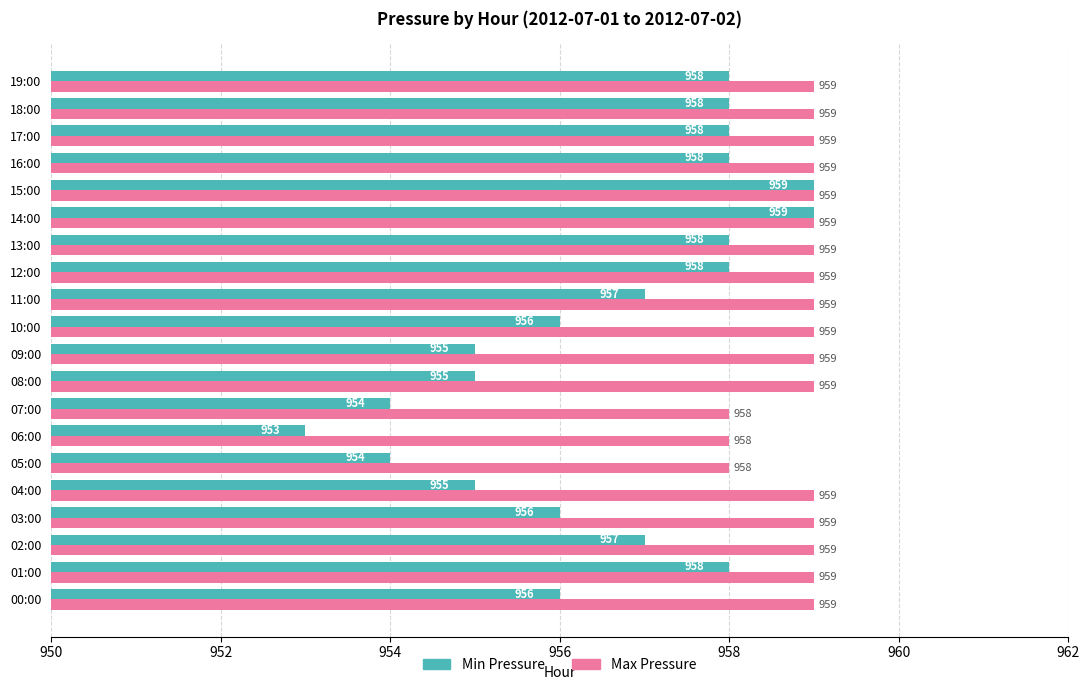

List the series in order of their overall mean, highest first.

Max Pressure, Min Pressure